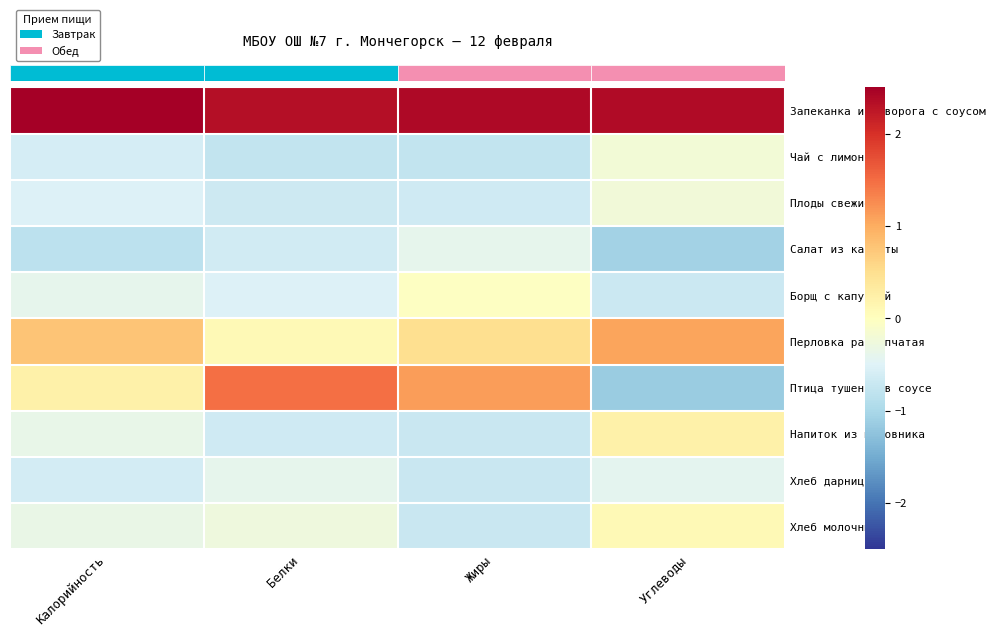

List the series in order of their peak value, lowest first.

Хлеб дарницкий, Салат из капусты, Плоды свежие, Чай с лимоном, Борщ с капустой, Хлеб молочный, Напиток из шиповника, Перловка рассыпчатая, Птица тушеная в соусе, Запеканка из творога с соусом